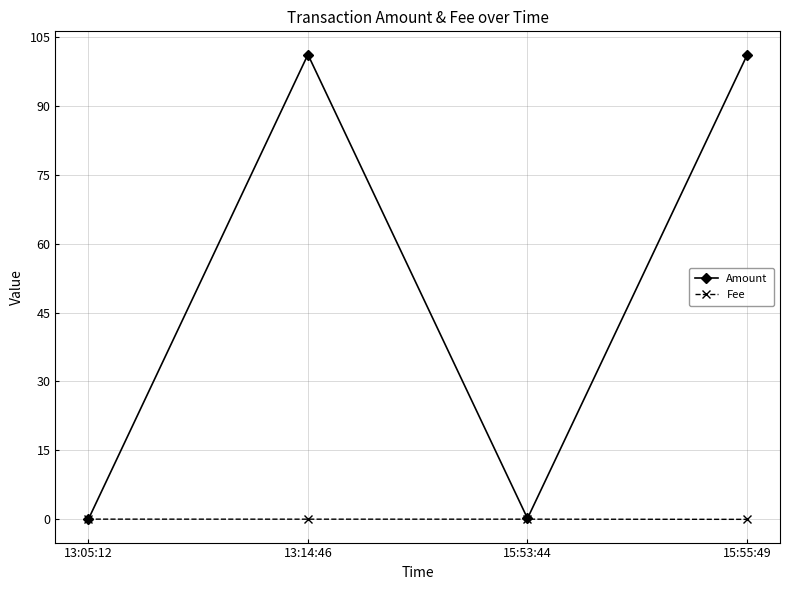

Between 13:14:46 and 15:53:44, which series saw the biggest shift?

Amount